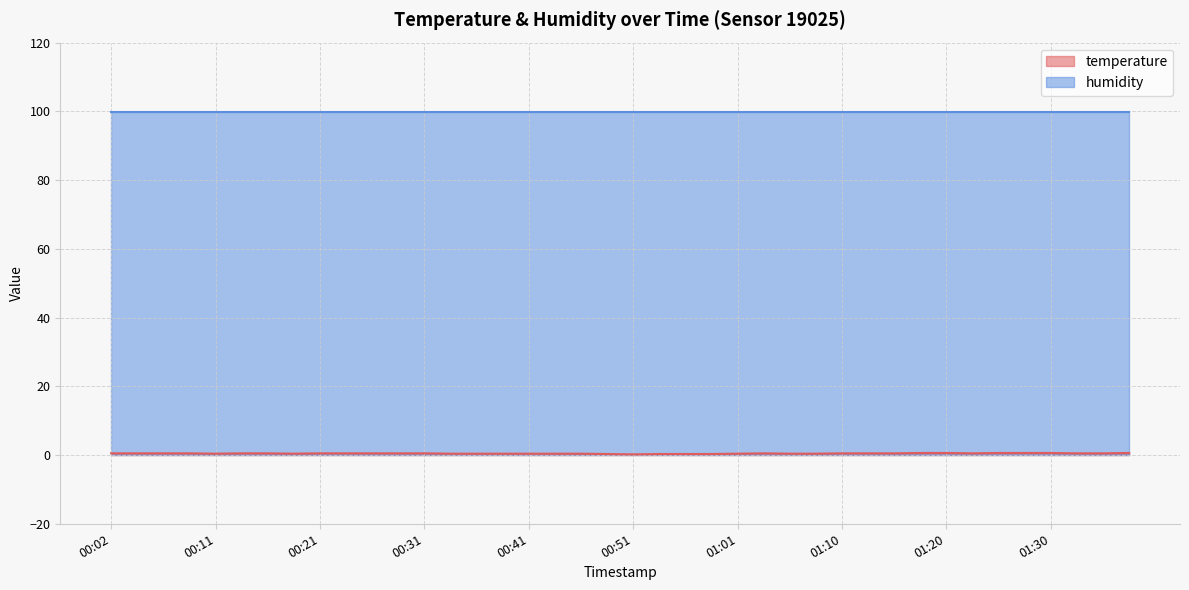

Which category has the lowest value across all series?

00:51